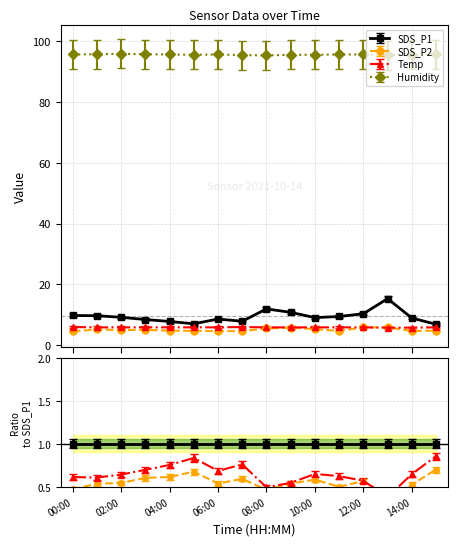

Does the chart have visible grid lines?

Yes